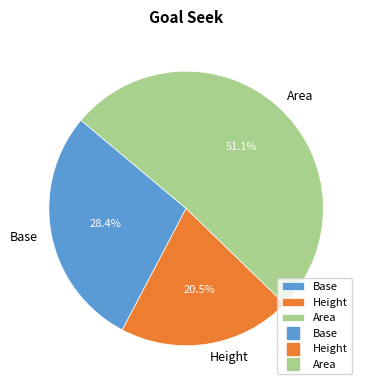

To the nearest percent, what is the average slice percentage?

33%